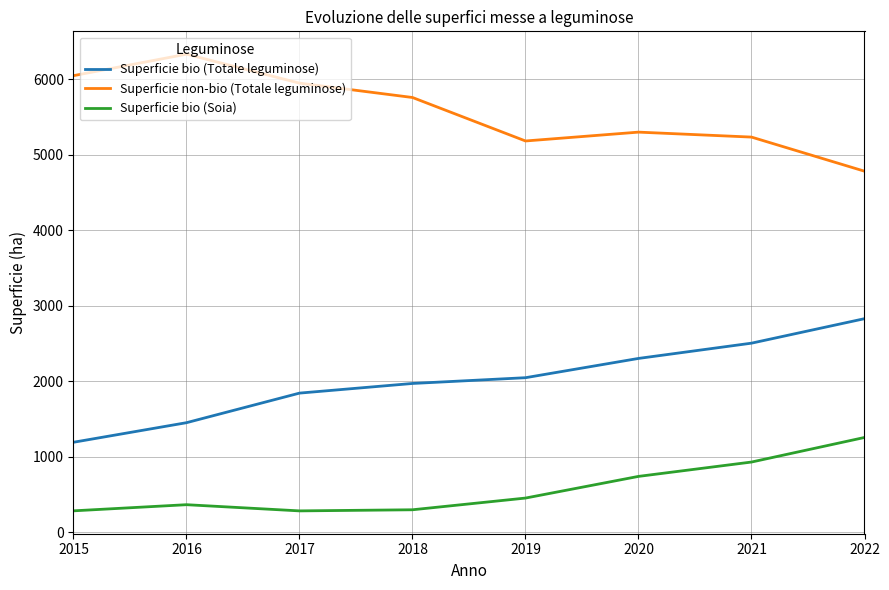

Rank the series by their maximum value, from highest to lowest.

Superficie non-bio (Totale leguminose), Superficie bio (Totale leguminose), Superficie bio (Soia)